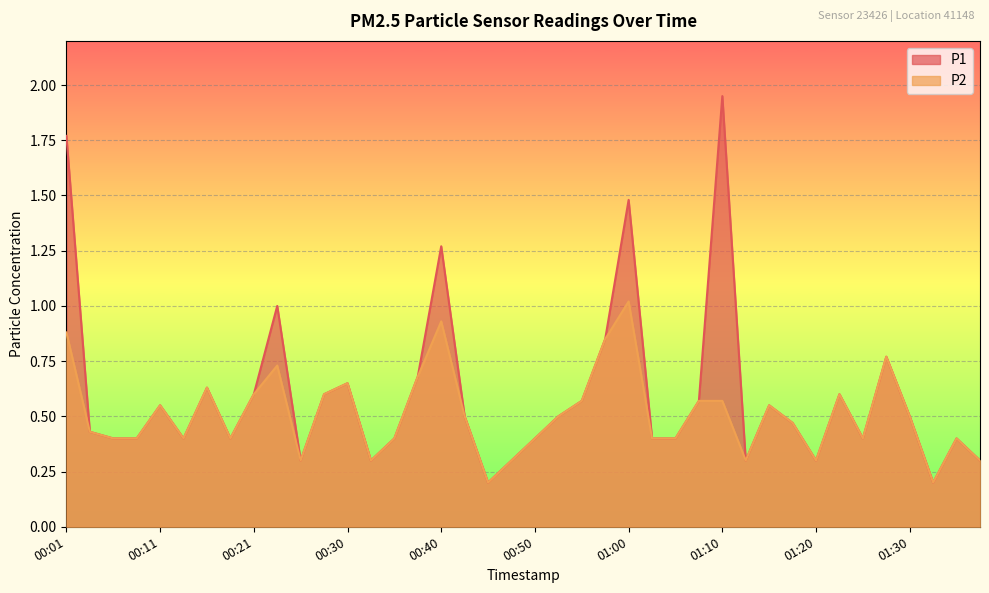

True or false: P1 and P2 intersect in this chart.

False